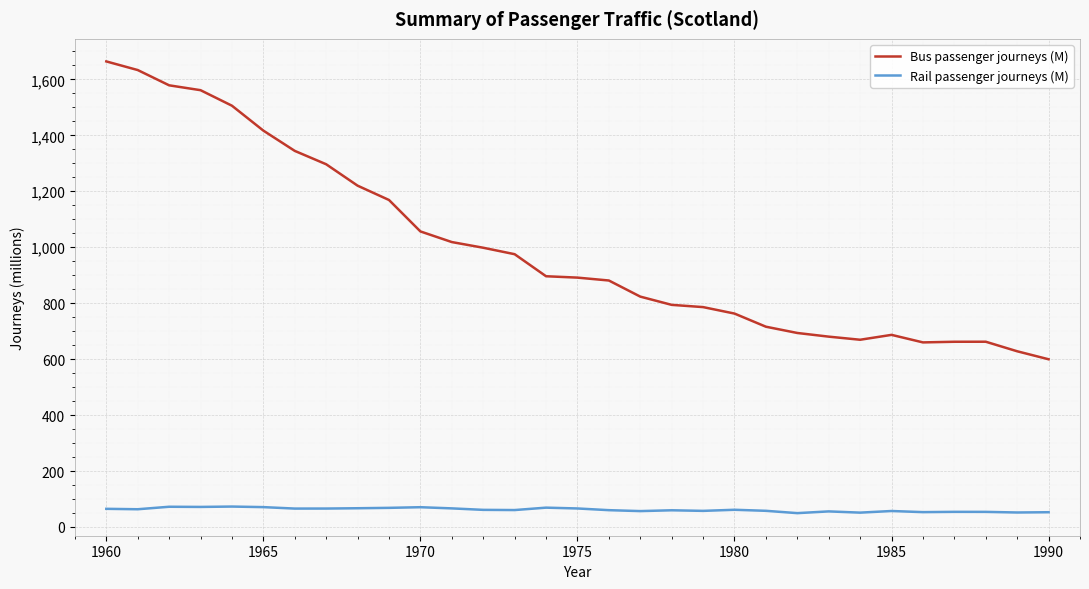

Which series has the largest range (max minus min)?

Bus passenger journeys (M)